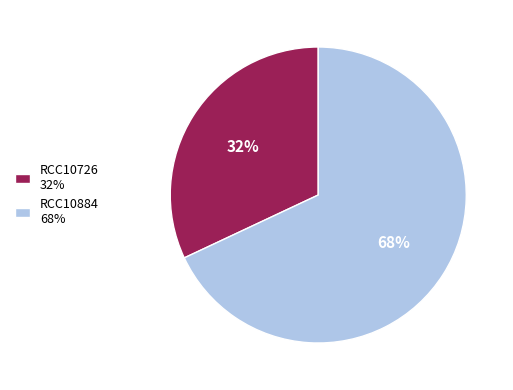

To the nearest percent, what portion does RCC10726 represent?

32%